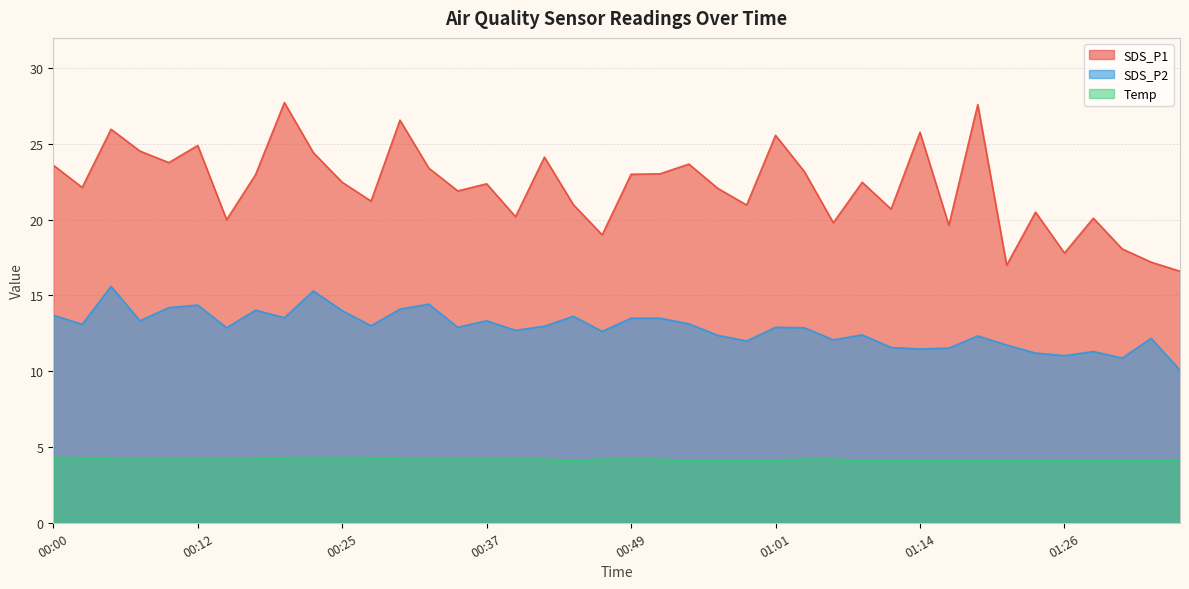

Which has a higher value, 00:10 or 00:12?

00:12